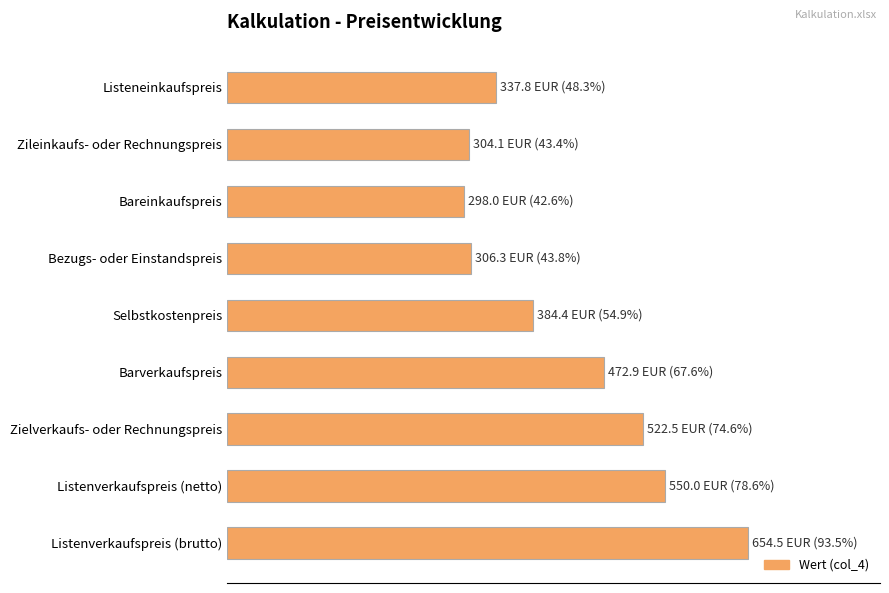

Does the chart contain any negative values?

No